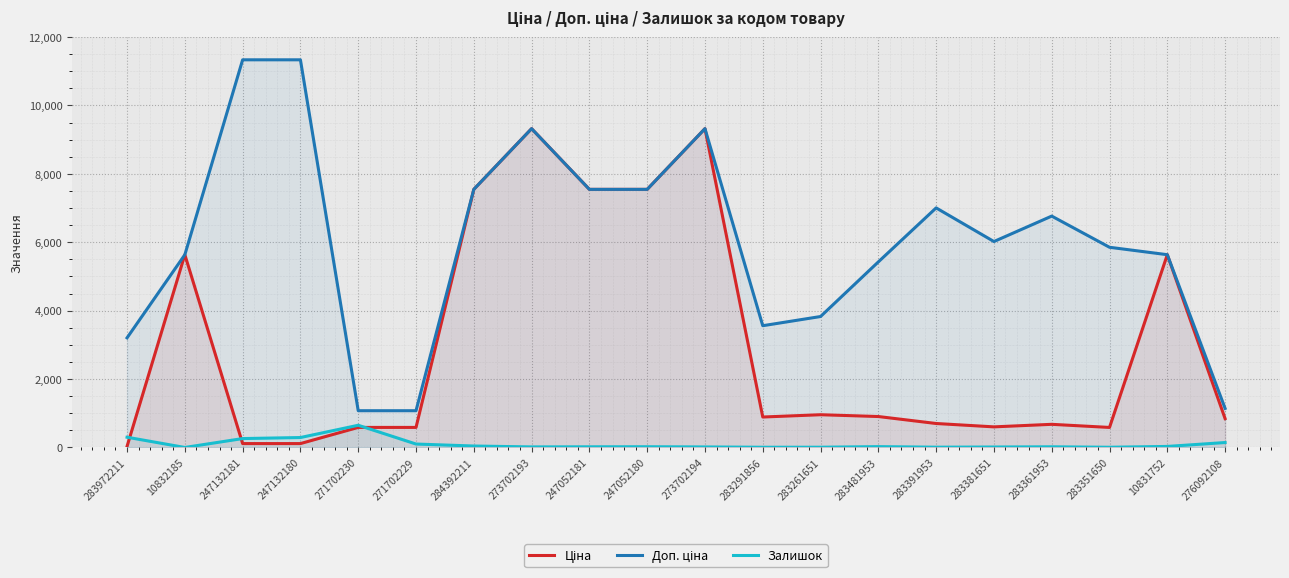

What is the total value across all series at 271702230?

2309.4